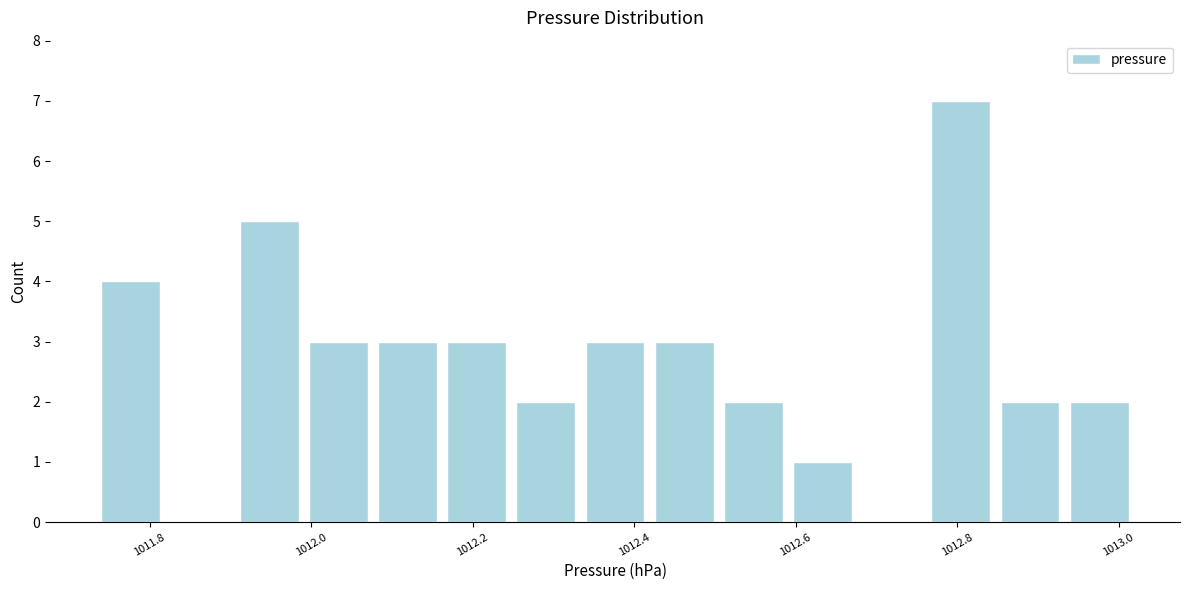

What is the height of the bar covering 1012.84 to 1012.94 on the x-axis? Neither the bar edges nor the heights are printed on the chart, so give them approximately, as read against the axes.

2